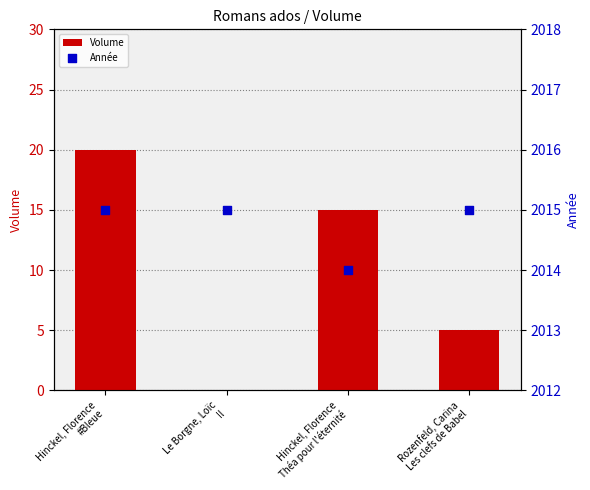

Which series contains the highest Y value?

Année